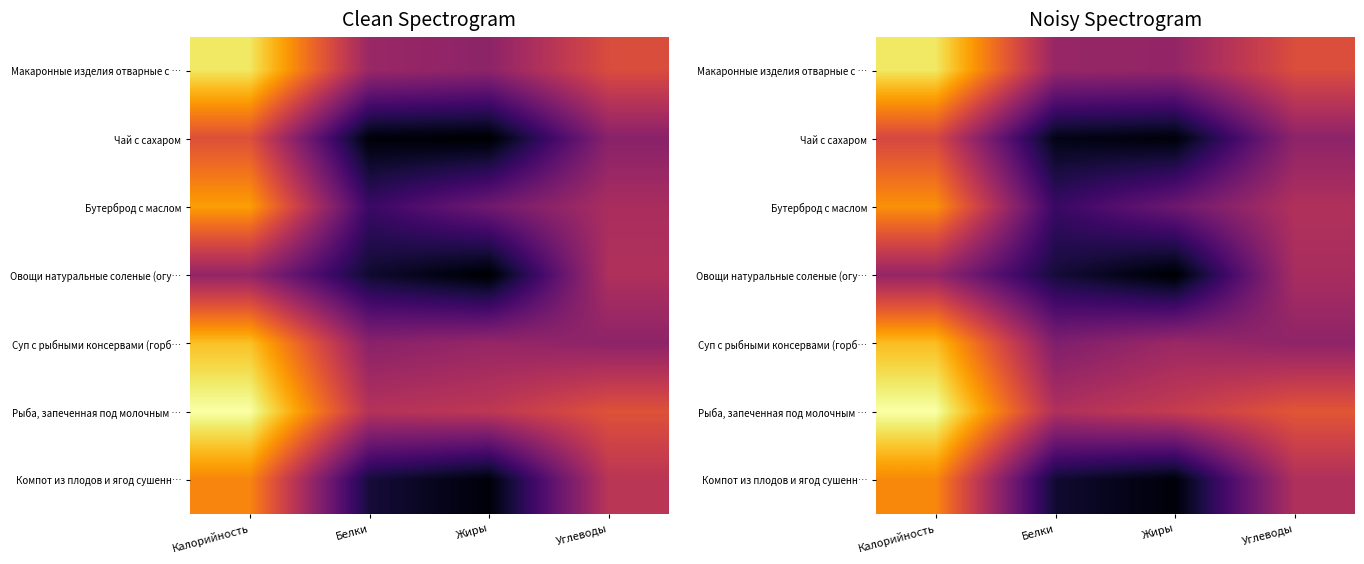

What is the difference between the maximum and second lowest values in the Рыба, запеченная под молочным … series?

2.9